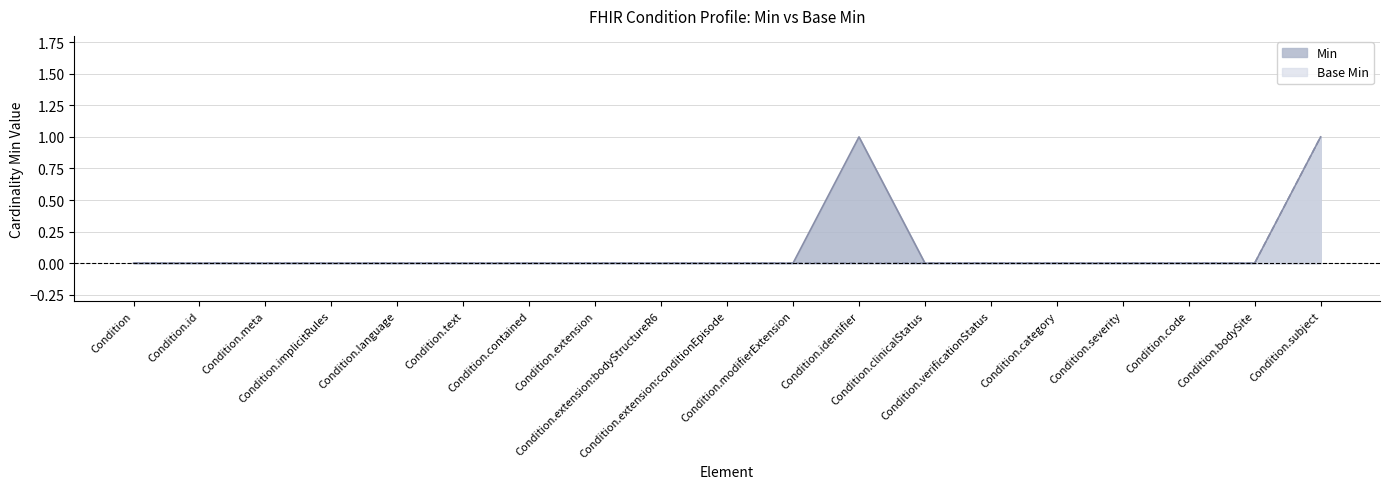

Is the value of Min at Condition greater than the value of Base Min at Condition.contained?

No